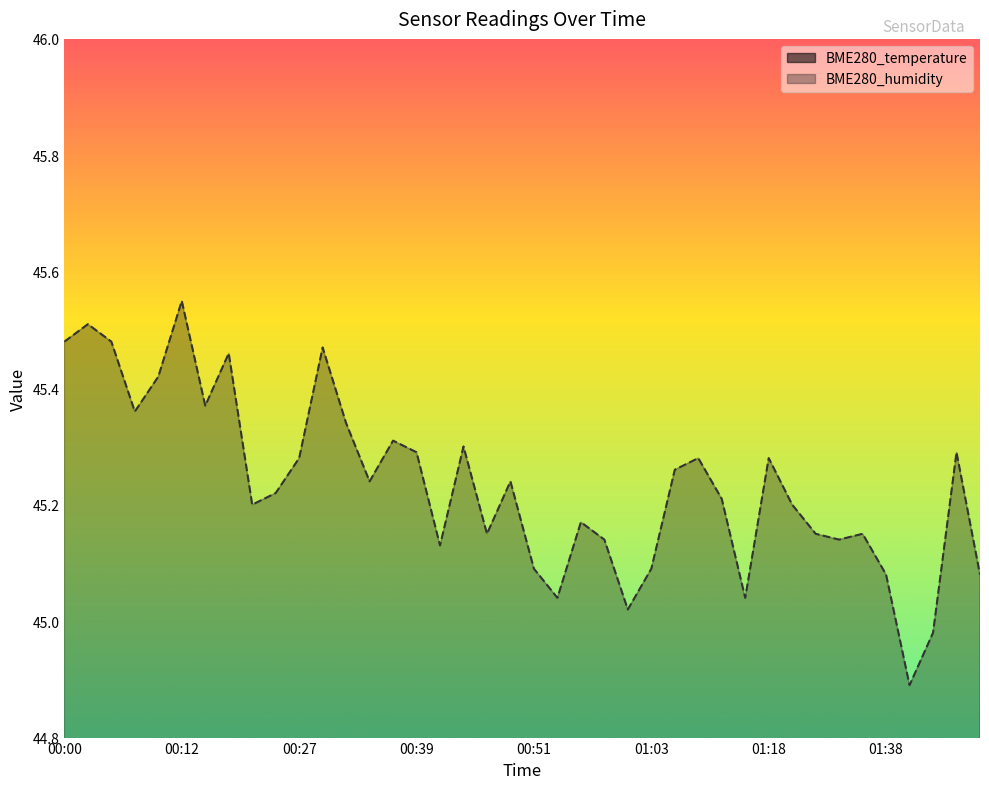

True or false: BME280_temperature and BME280_humidity cross at least once.

False